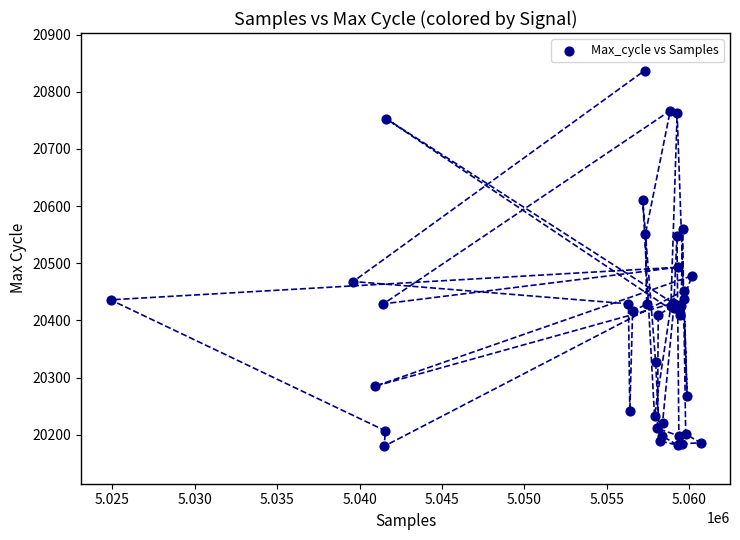

What Y value in the scatter plot is closest to 20508?

20493